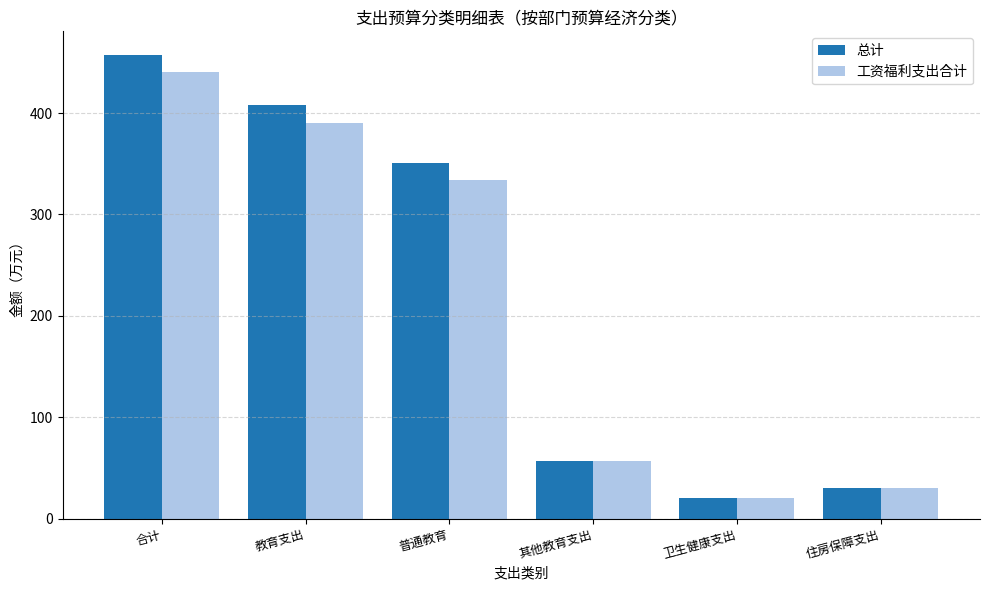

Which series has the widest spread of values?

总计